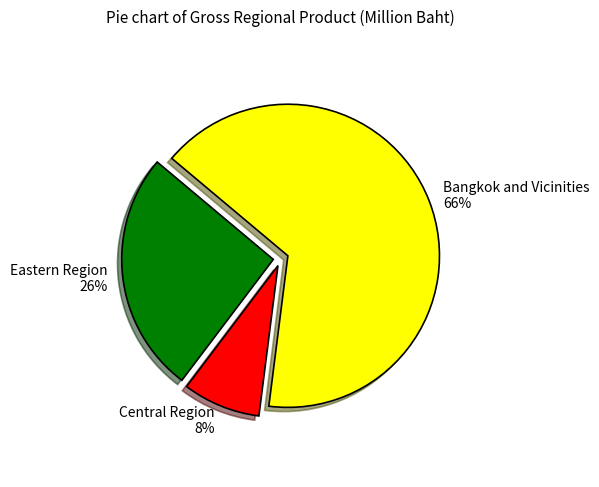

How many slices are in this pie chart?

3